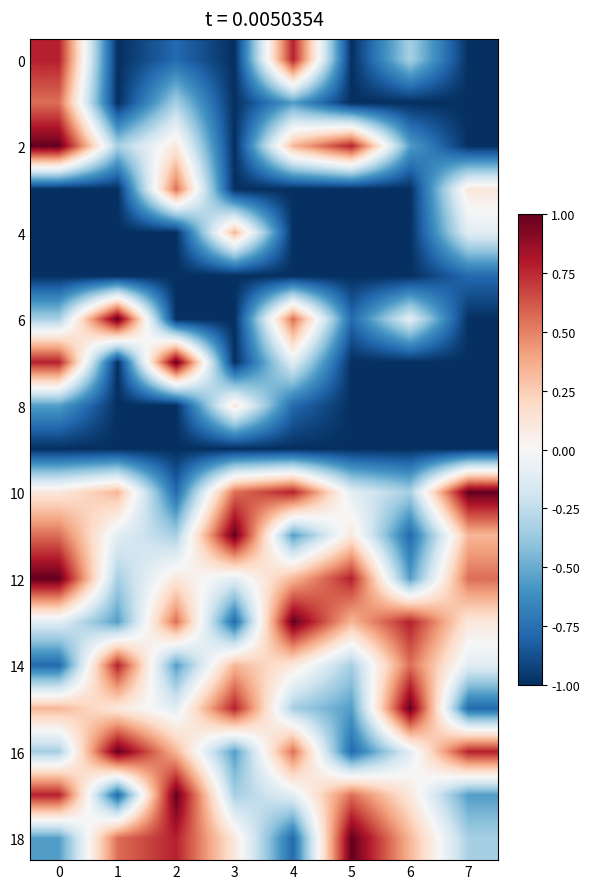

Count the number of data series in this chart.

19